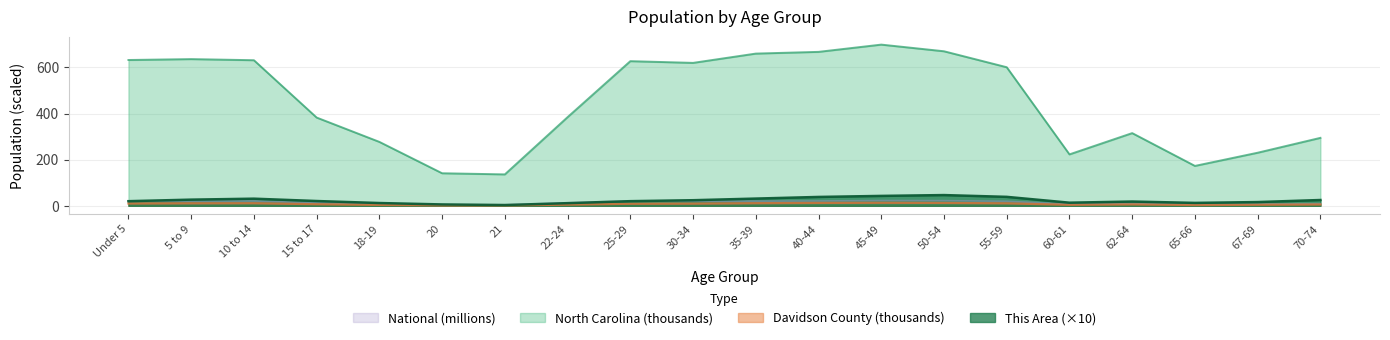

How many lines are shown in the chart?

4